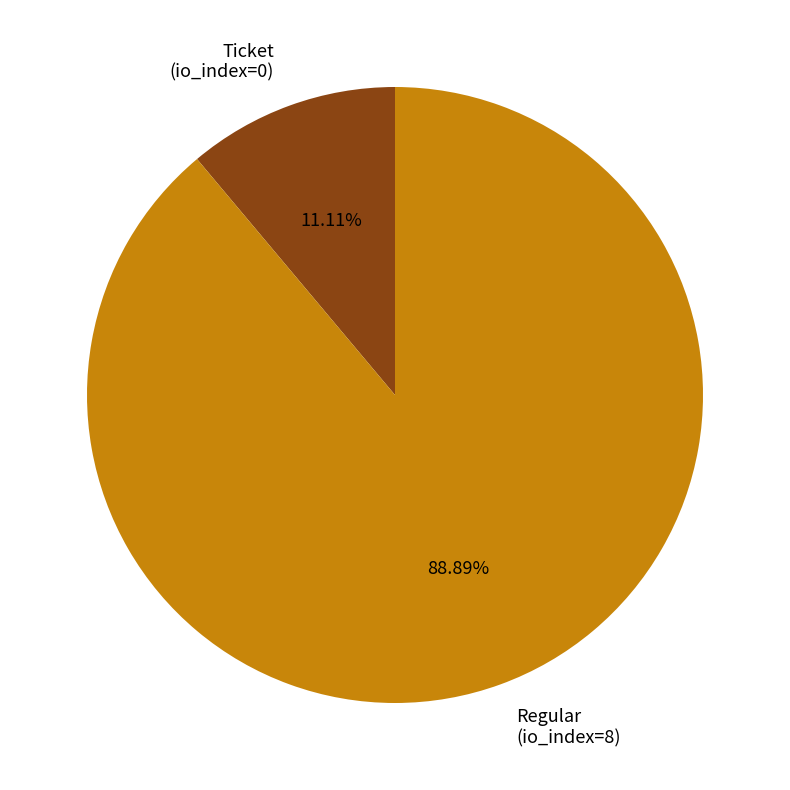

Count the number of slices in the pie.

2